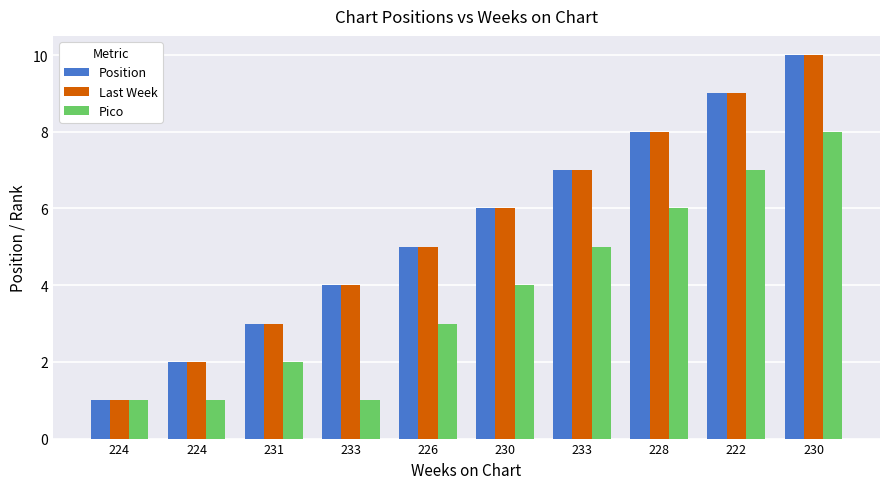

What are all the series names shown in the legend?

Position, Last Week, Pico